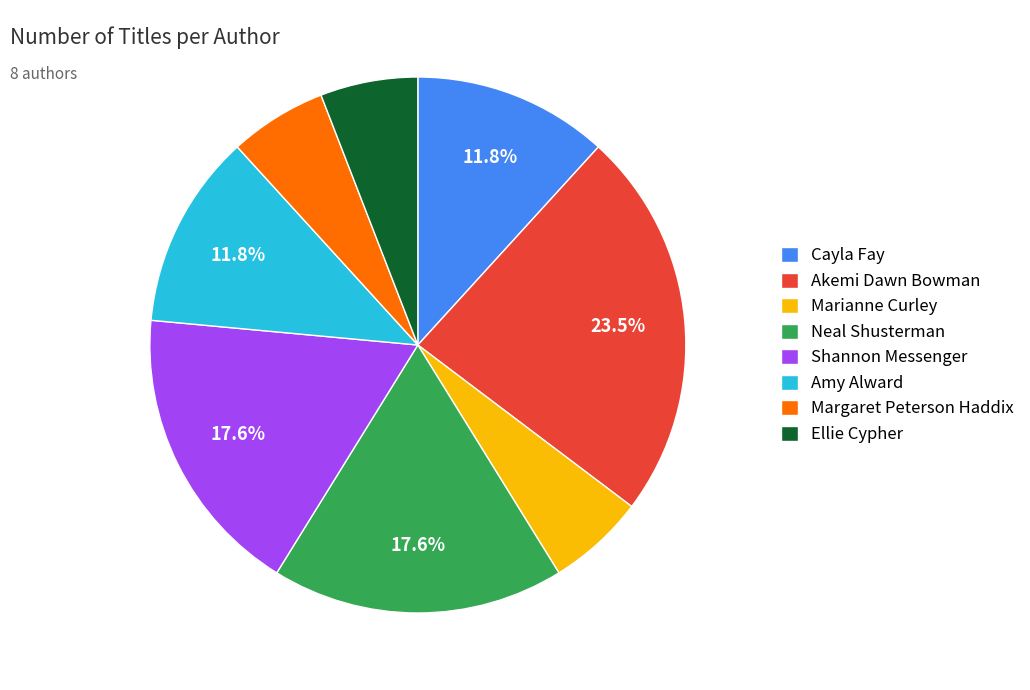

Do Akemi Dawn Bowman and Margaret Peterson Haddix together represent more than half of the pie?

No